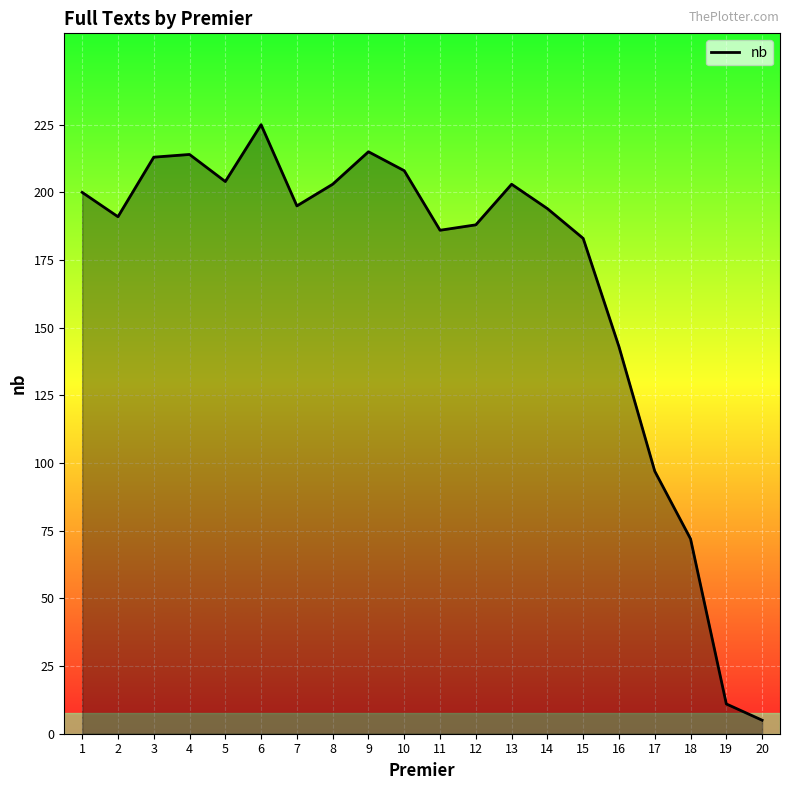

At which label is the value closest to 115?

17